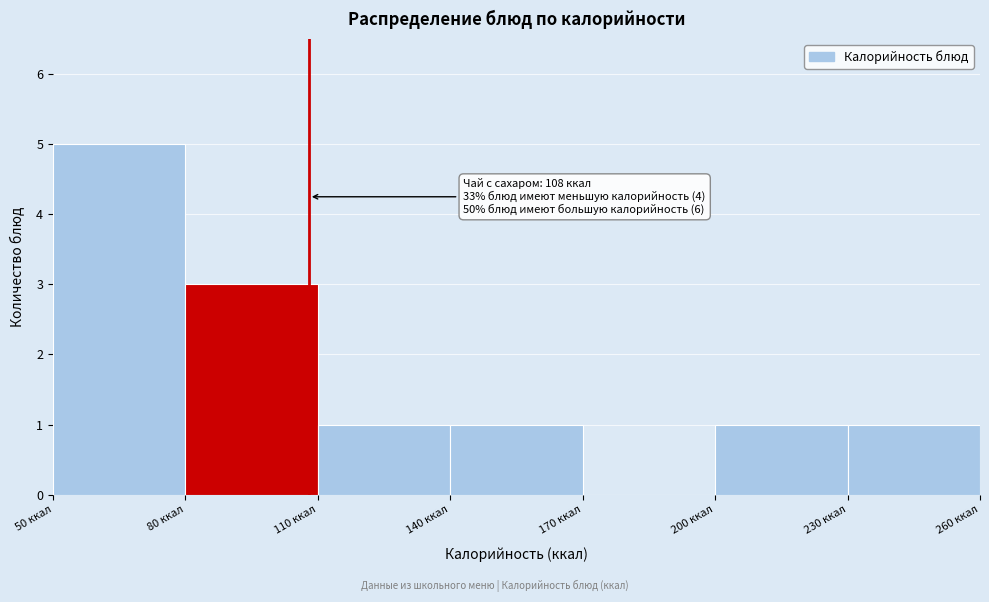

Over which range of the x-axis is the bar tallest?

50 to 80